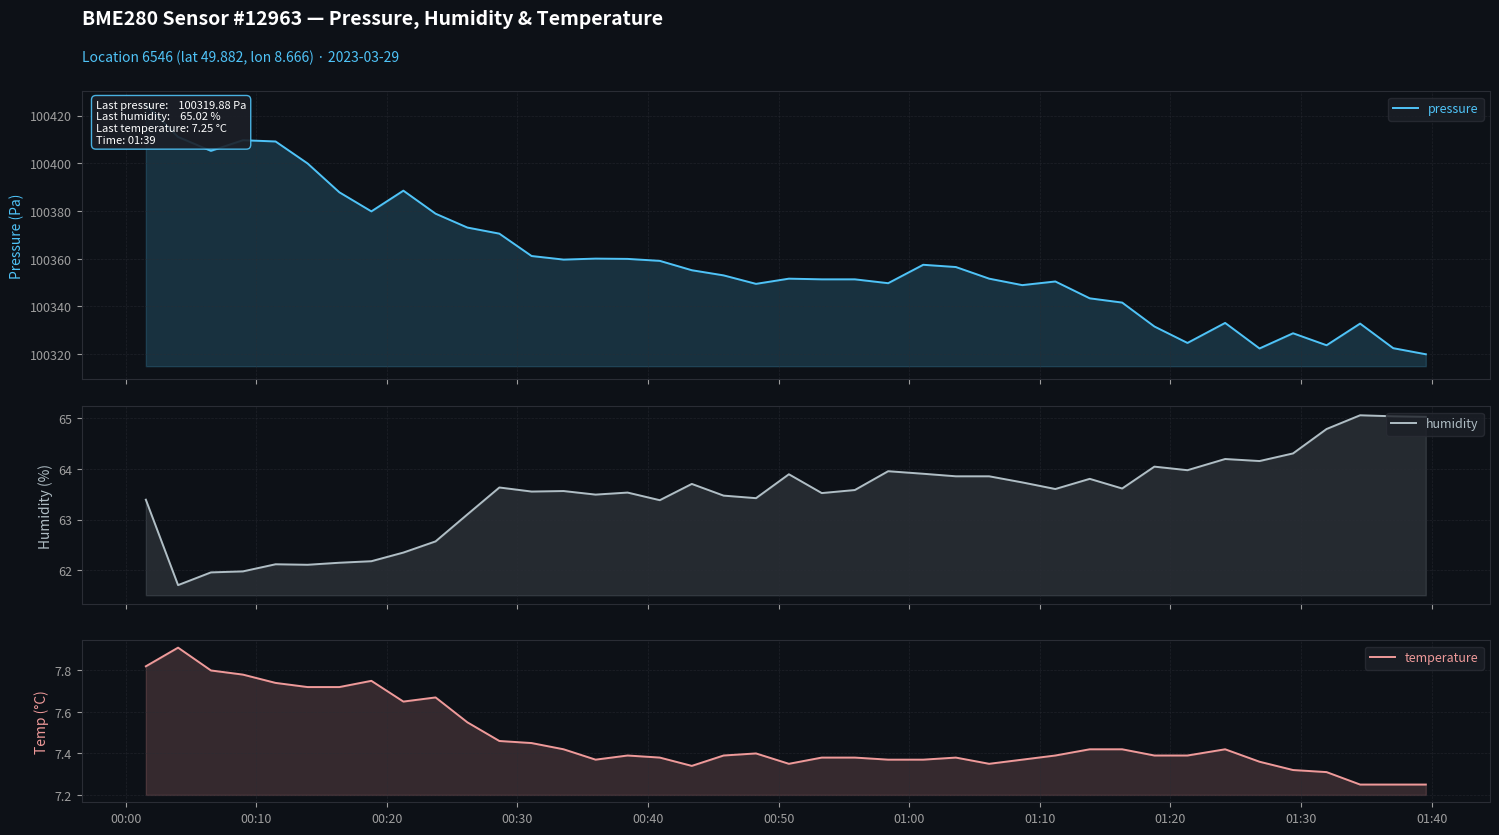

How many lines are shown in the chart?

3